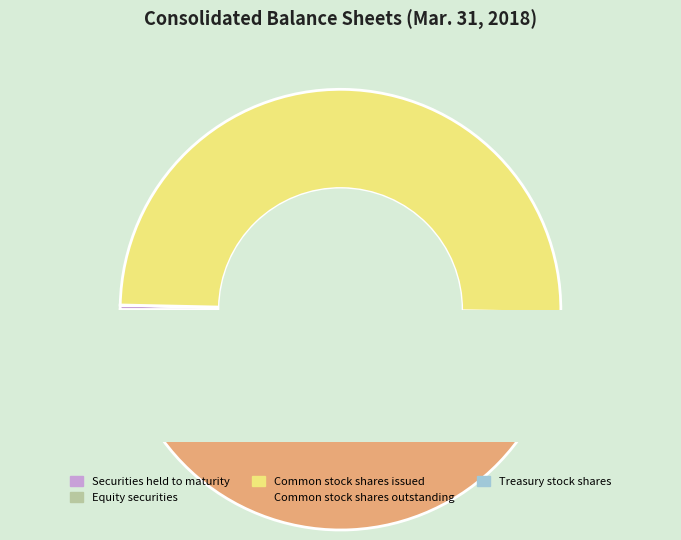

Which slice is the largest?

Common stock shares issued